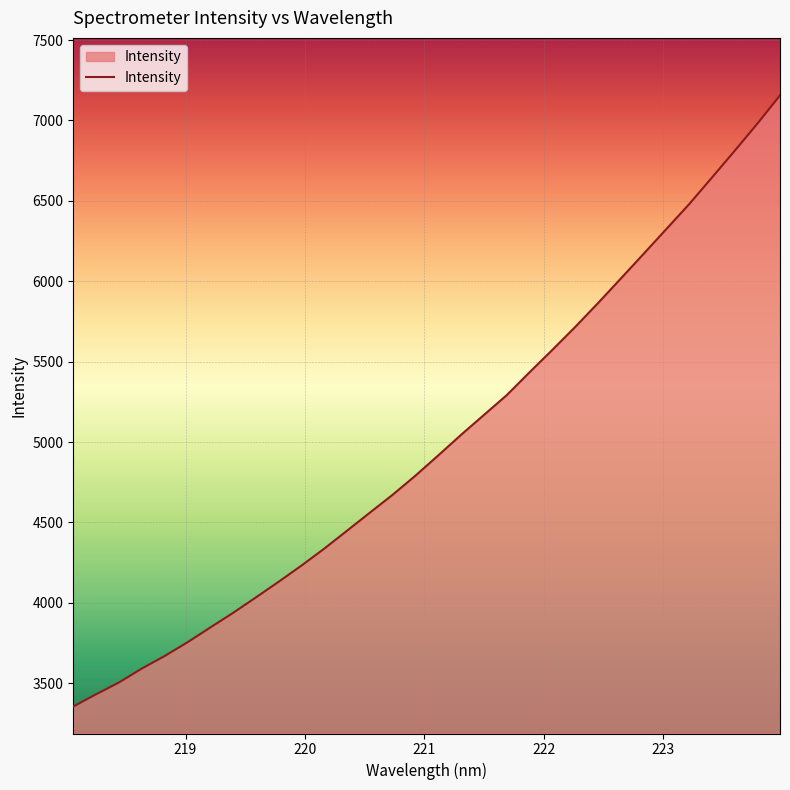

What is the difference between the maximum and minimum values?

3800.7